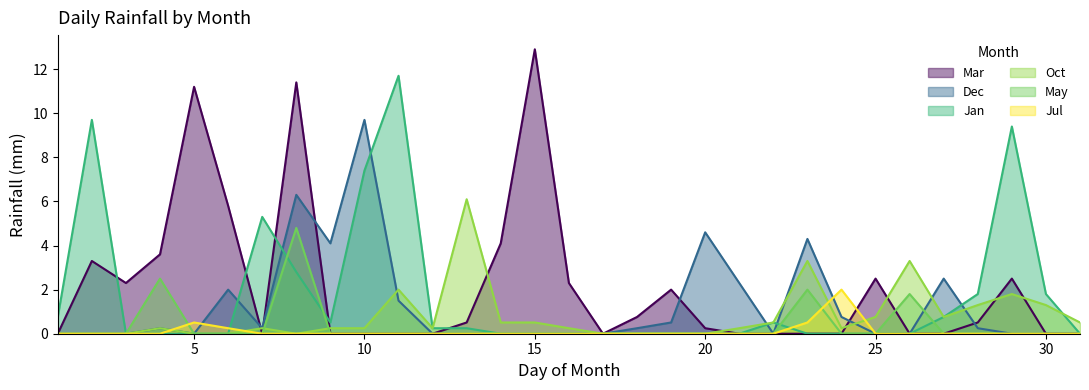

Between 10 and 9, which is larger?

10